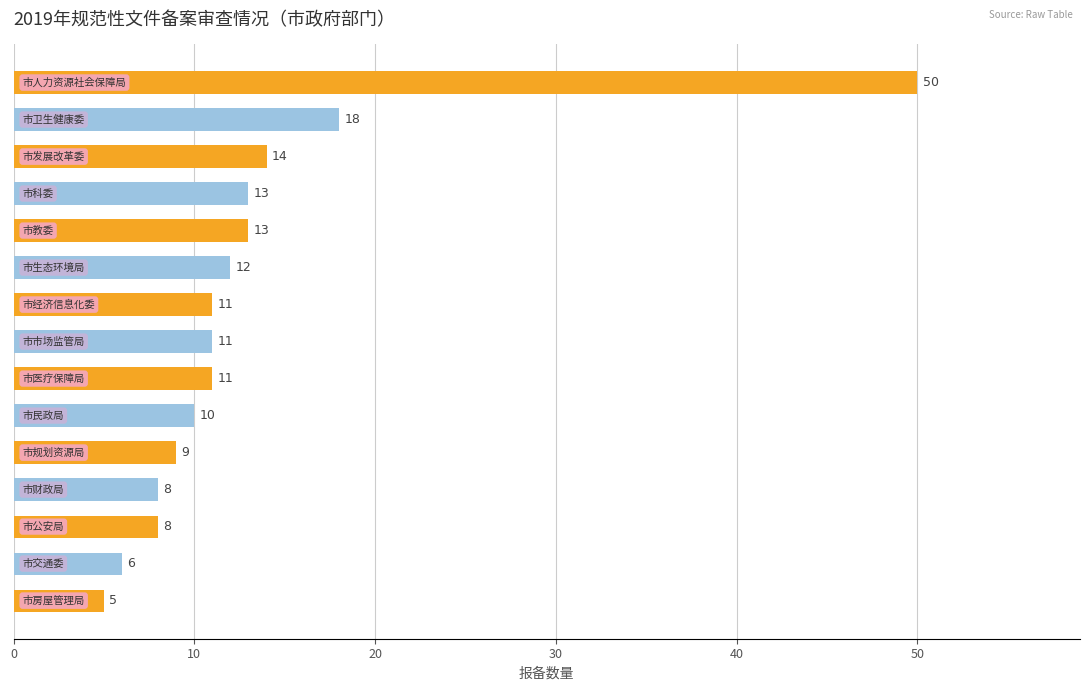

What is the average value?

13